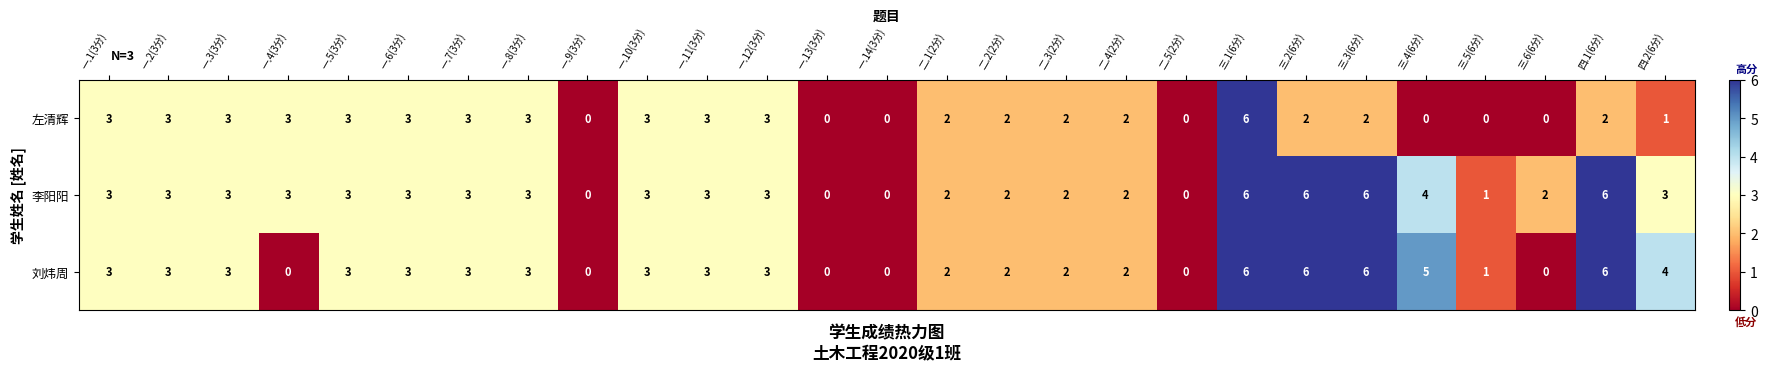

Between 一.4(3分) and 一.11(3分), which series saw the biggest shift?

刘炜周